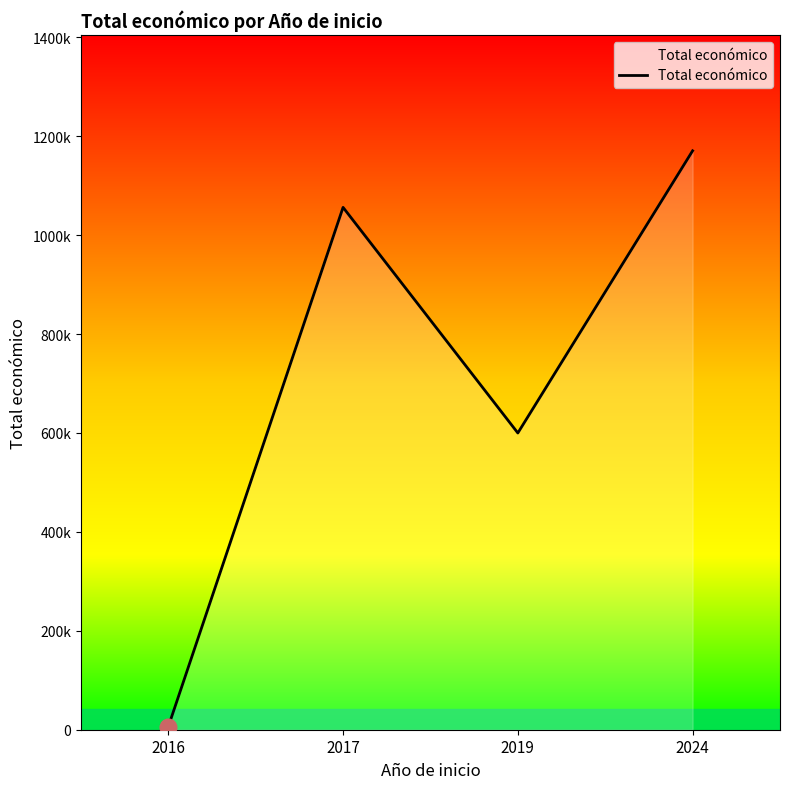

Reading left to right, list all the values displayed in this chart.

2016=6000	2017=1056171	2019=599962	2024=1170562